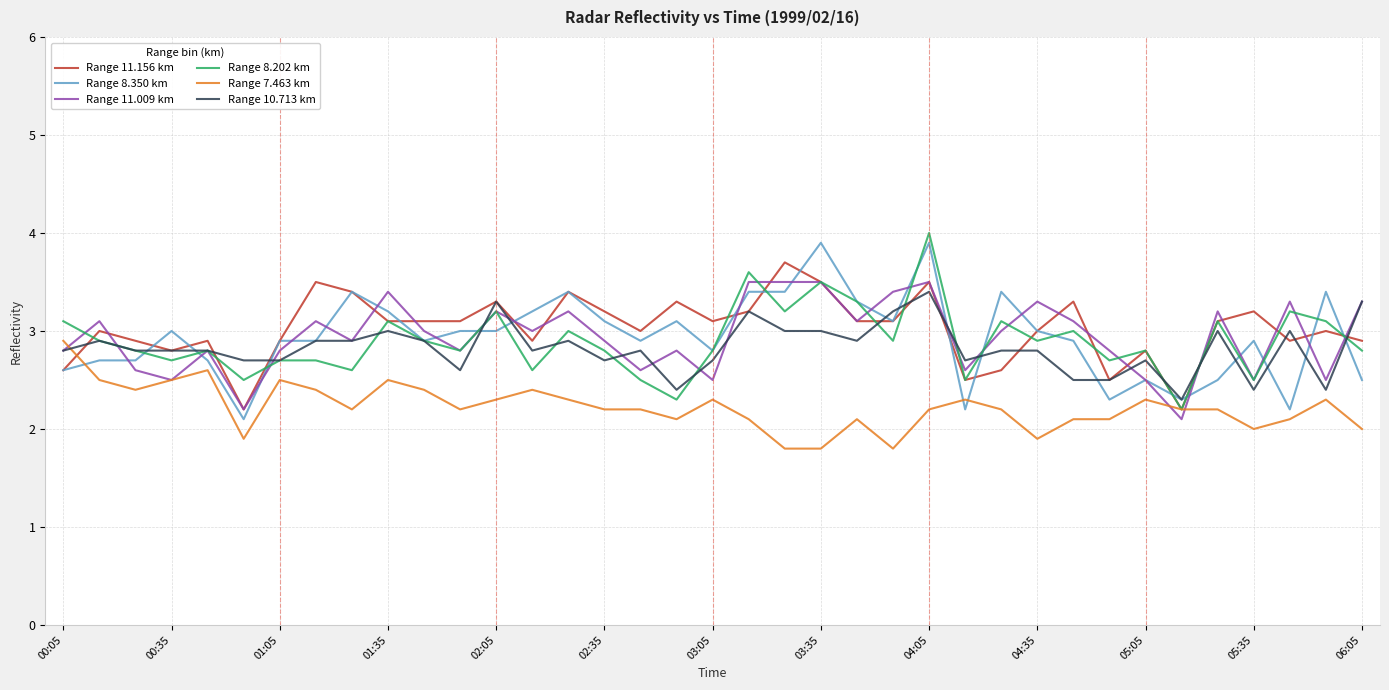

What is the lowest value of the Range 11.009 km series?

2.1